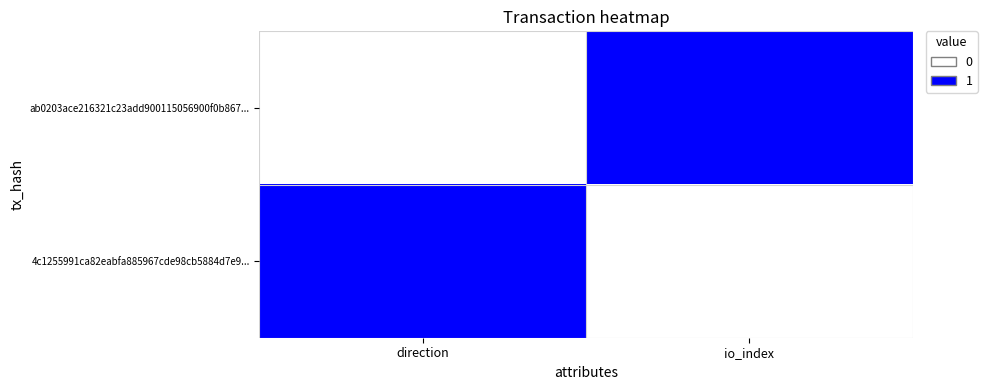

Reading left to right, list all the values displayed in this chart.

ab0203ace216321c23add900115056900f0b867...: direction=0	io_index=1
4c1255991ca82eabfa885967cde98cb5884d7e9...: direction=1	io_index=0